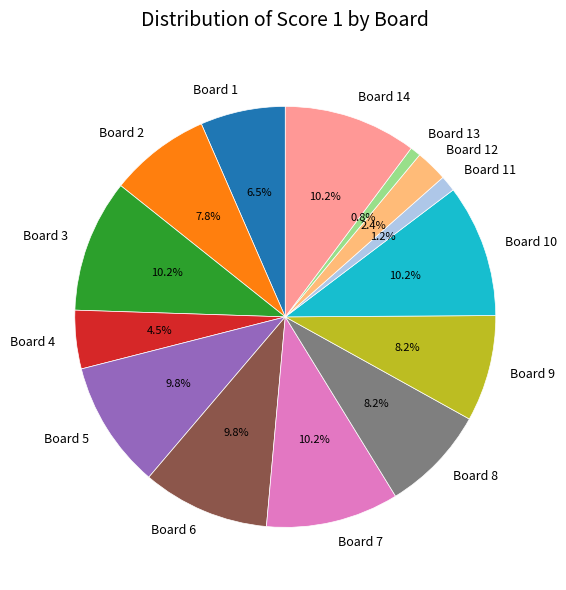

Count the number of slices in the pie.

14